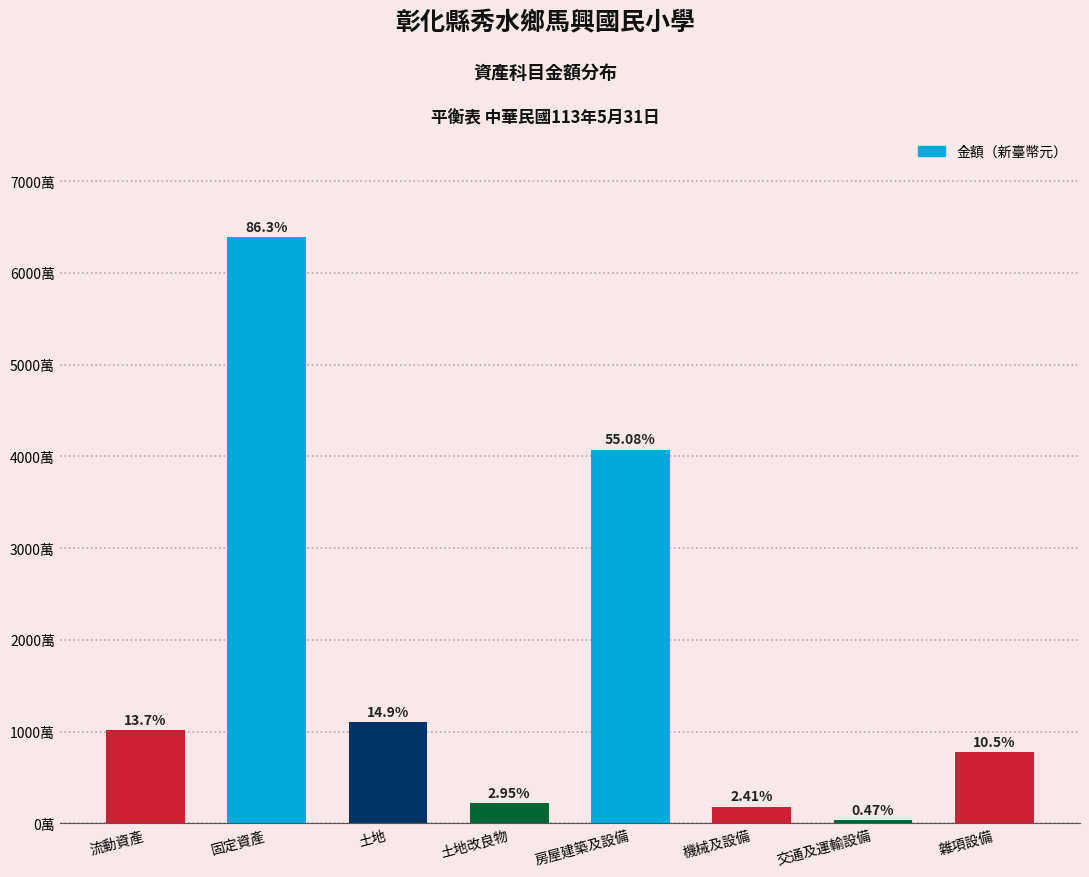

At which label is the value closest to 32103831?

房屋建築及設備